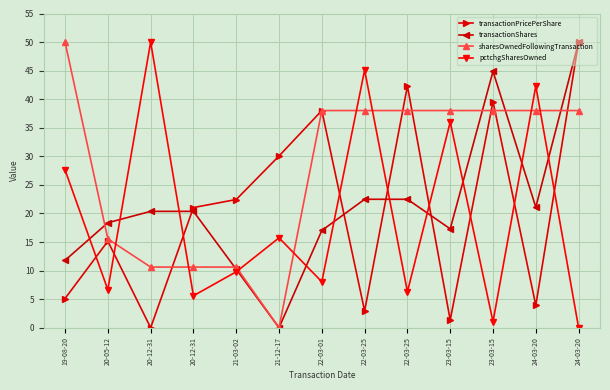

How many data points in sharesOwnedFollowingTransaction are above 38?

8